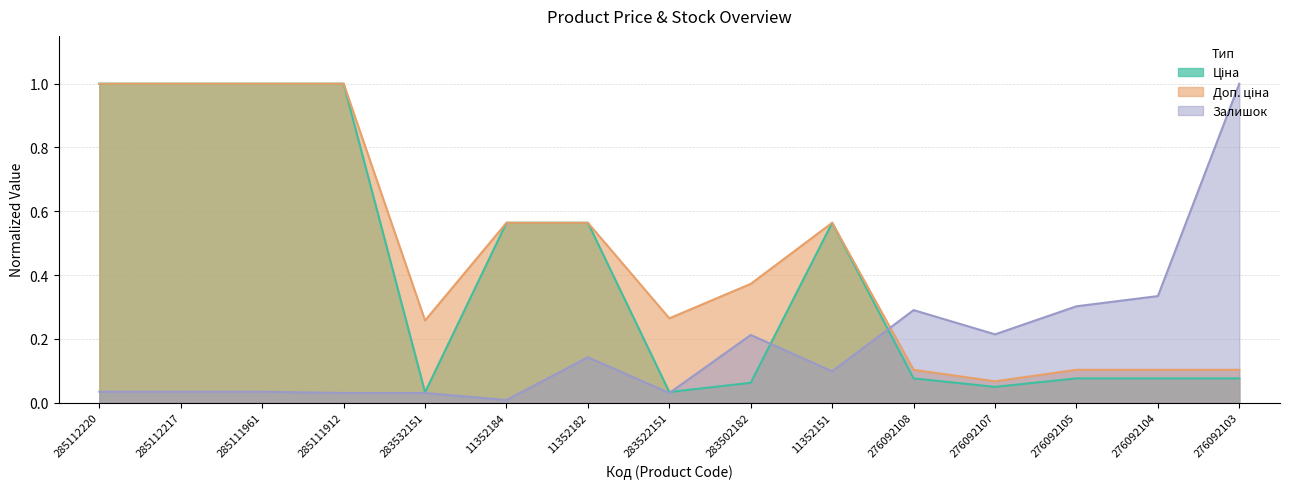

At 283522151, list the series in order from smallest to largest.

Залишок, Ціна, Доп. ціна